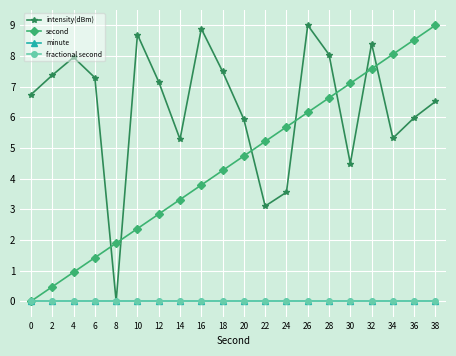

How many intersections are there between intensity(dBm) and second?

7